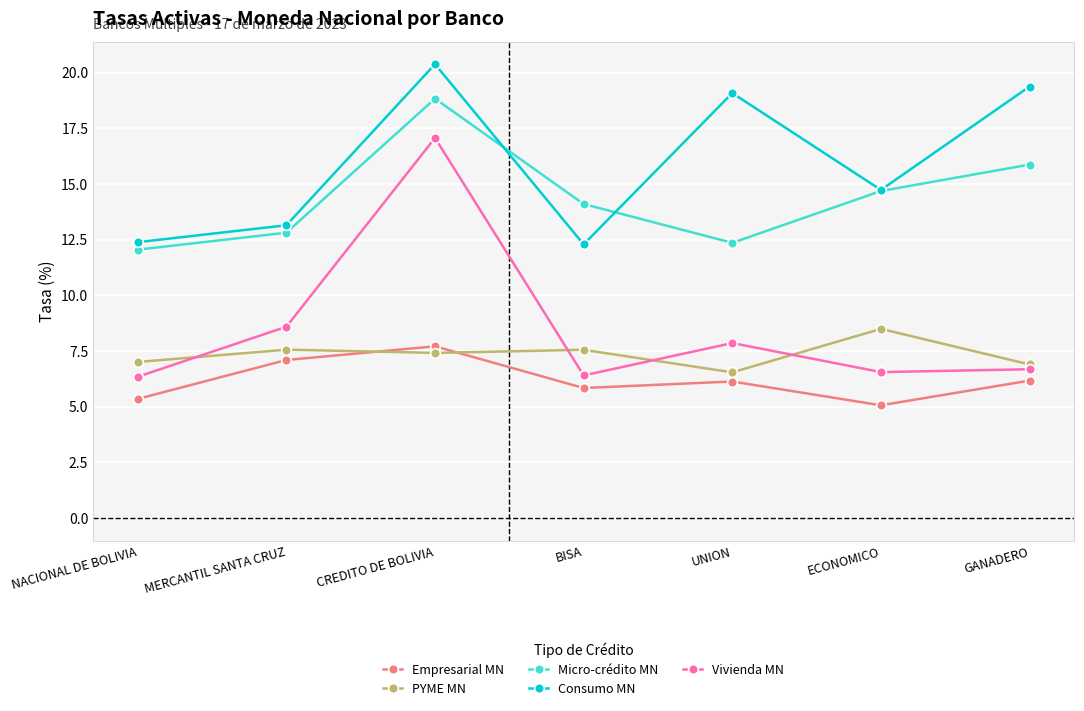

In Micro-crédito MN, how many points are higher than both neighbors (excluding endpoints)?

1